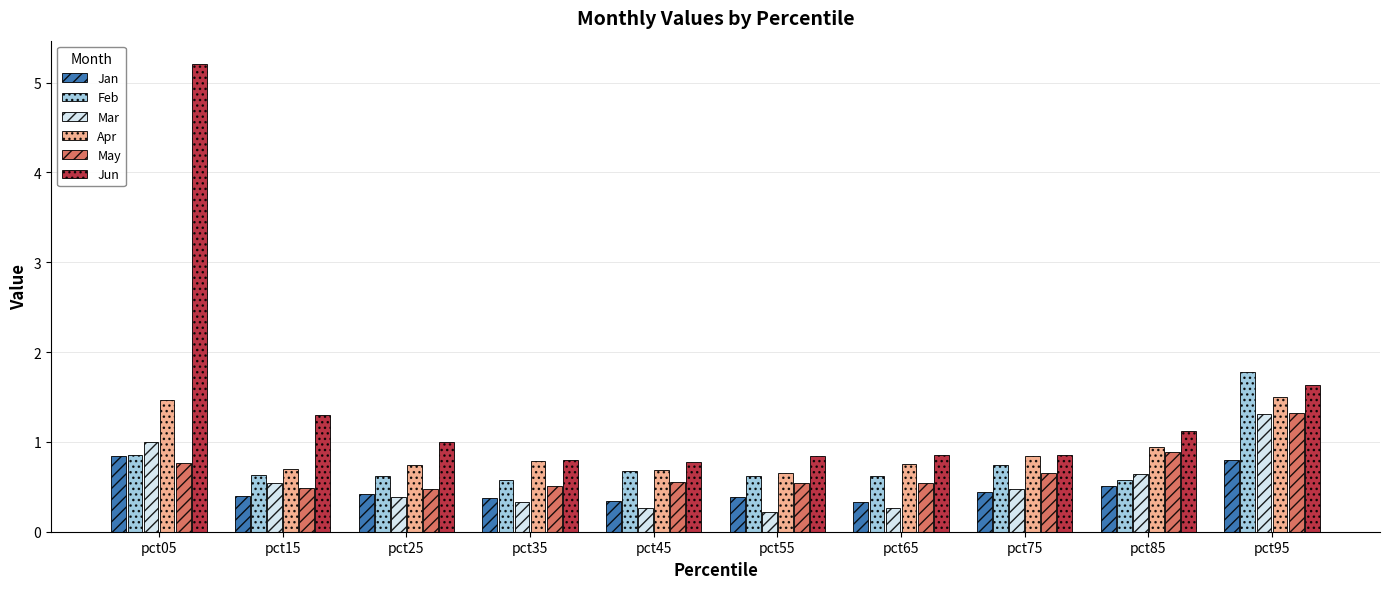

Which series has the largest total across all categories?

Jun